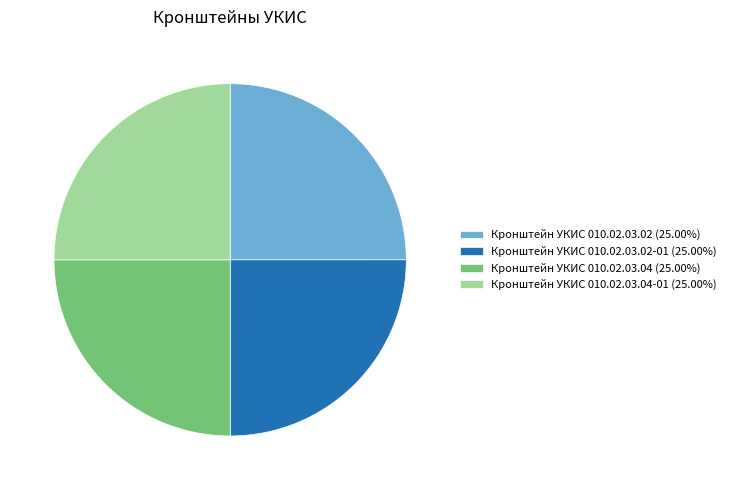

Is there any slice that represents more than half of the pie?

No